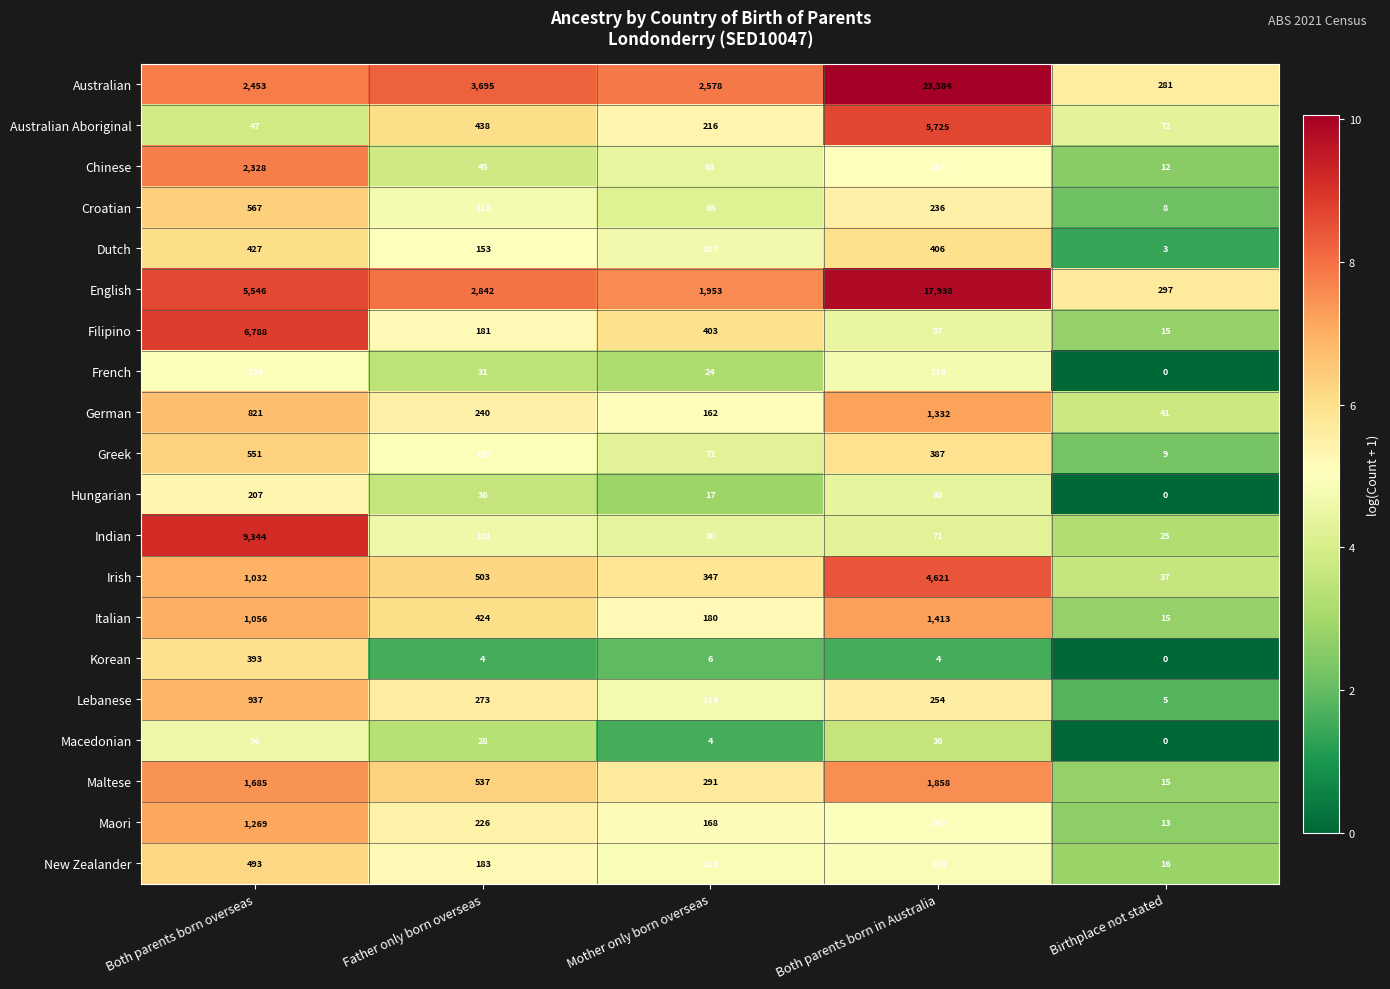

List the labels in order of Macedonian value, smallest first.

Birthplace not stated, Mother only born overseas, Father only born overseas, Both parents born in Australia, Both parents born overseas